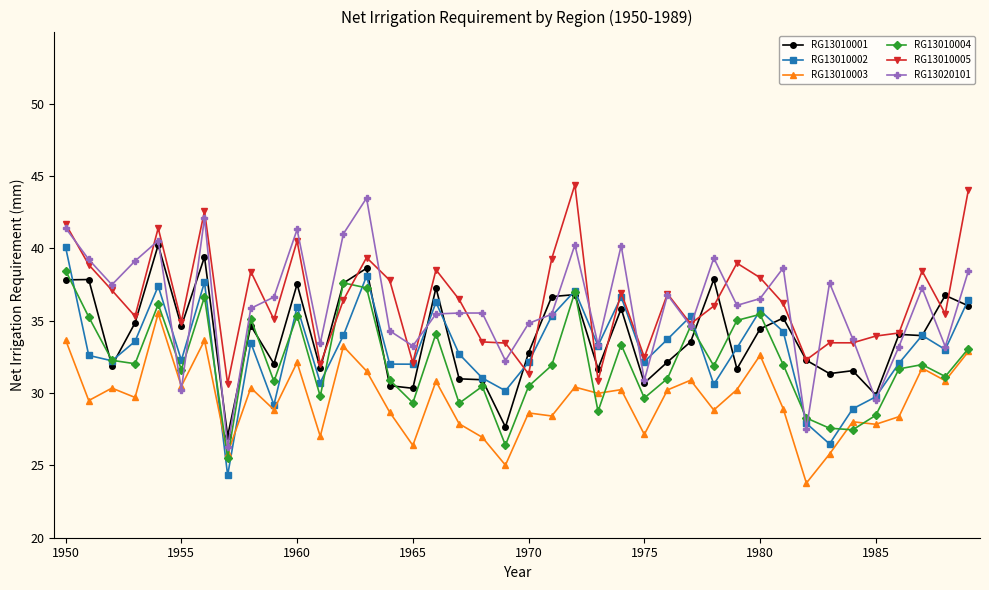

How many categories are shown in the chart?

40